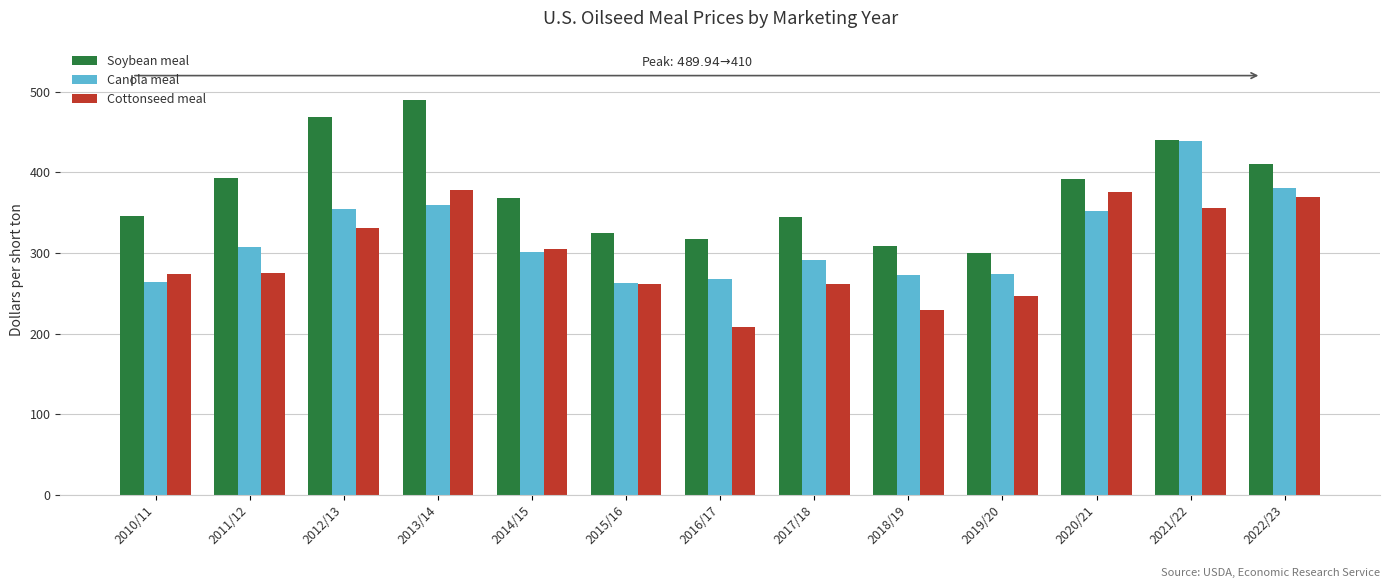

What is the total value across all series at 2020/21?

1119.7